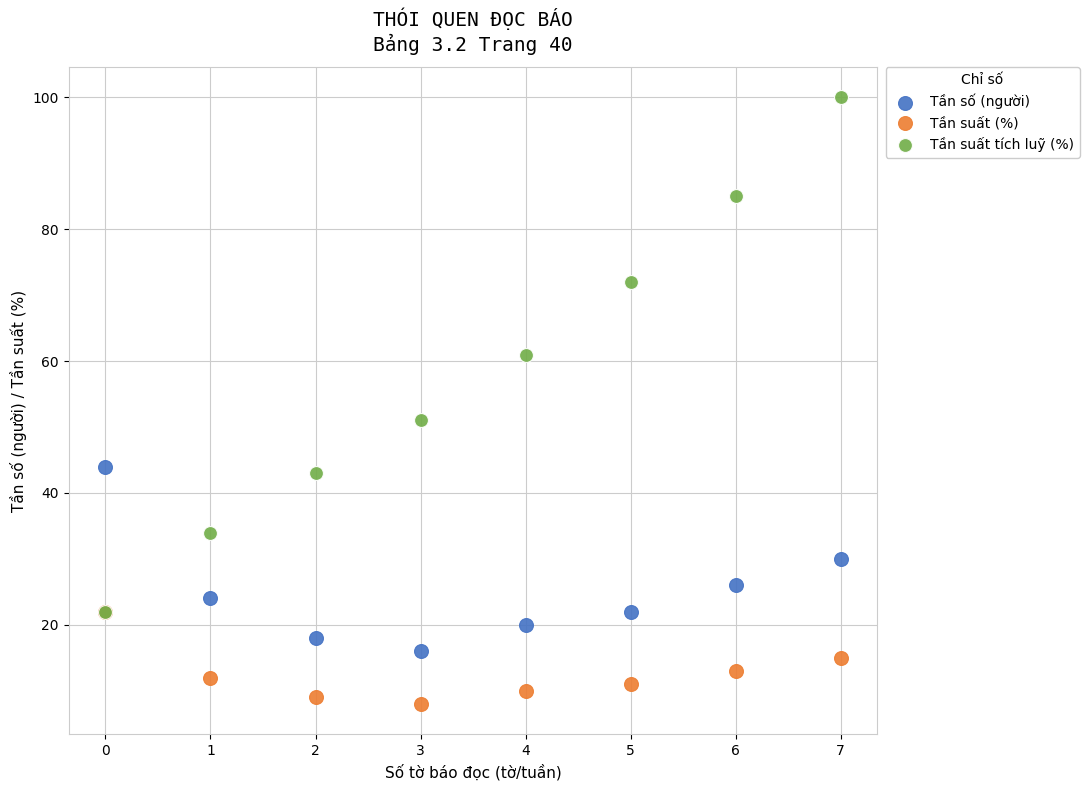

Which series contains the highest Y value?

Tần suất tích luỹ (%)